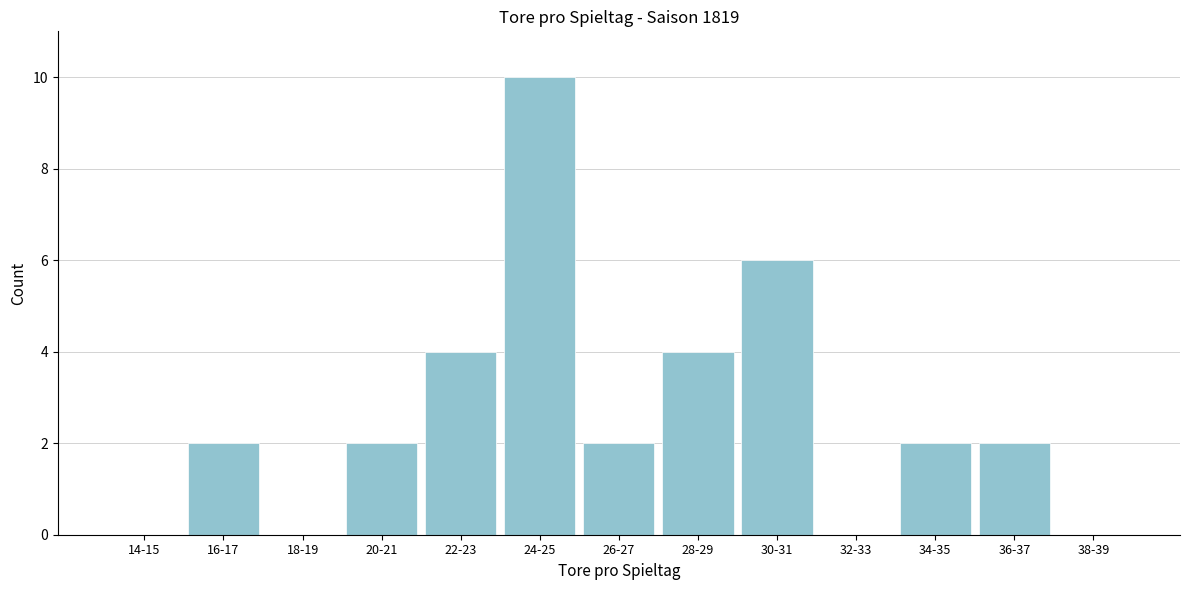

Reading left to right, list all the values displayed in this chart.

14-15=0	16-17=2	18-19=0	20-21=2	22-23=4	24-25=10	26-27=2	28-29=4	30-31=6	32-33=0	34-35=2	36-37=2	38-39=0